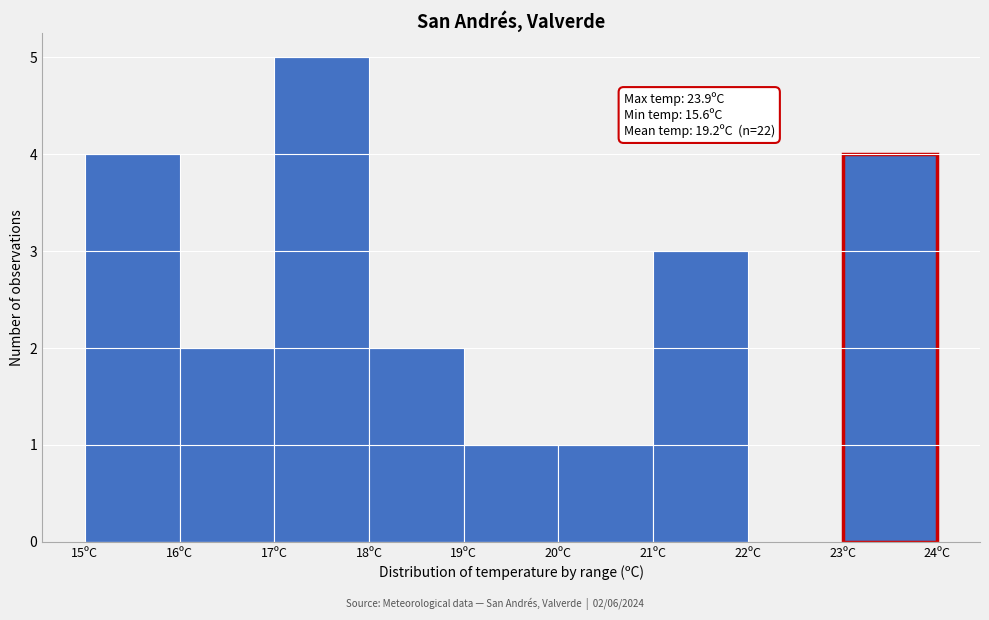

Which range on the x-axis has the tallest bar?

17 to 18